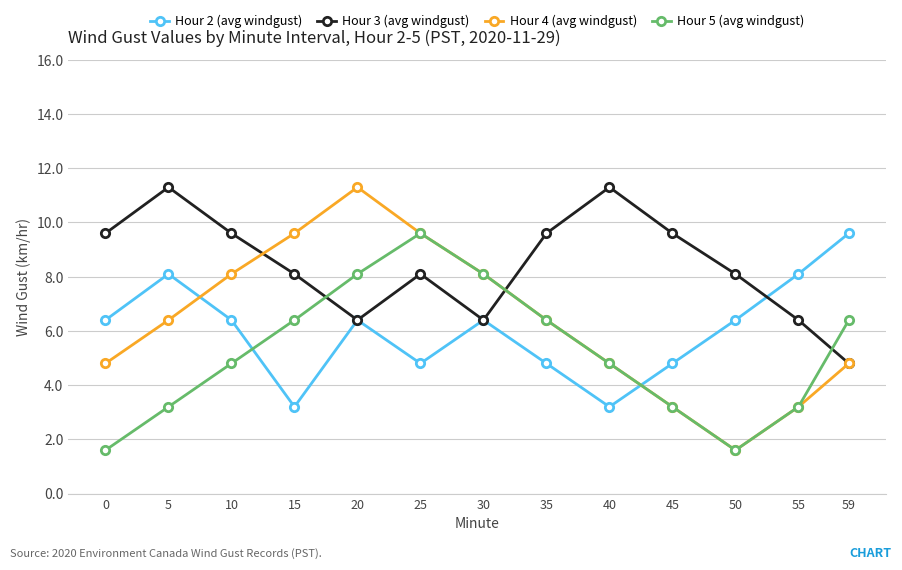

Count the number of categories in the chart.

13